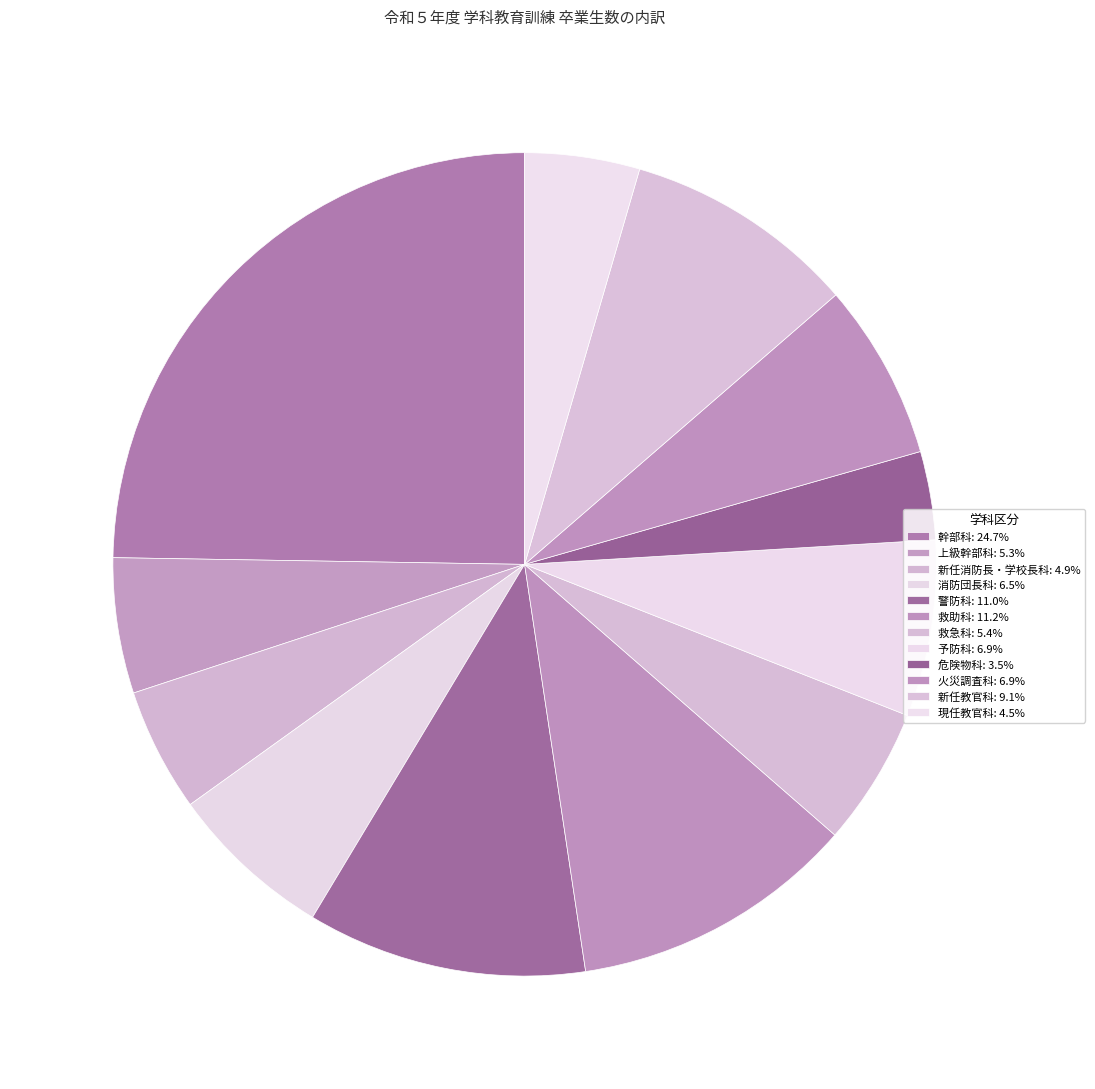

How many slices are in this pie chart?

12